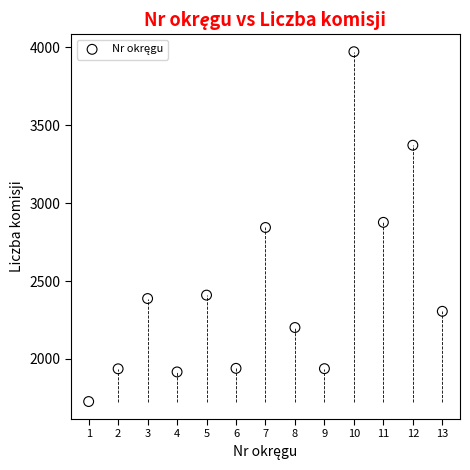

What is the range of X values (max minus min)?

12